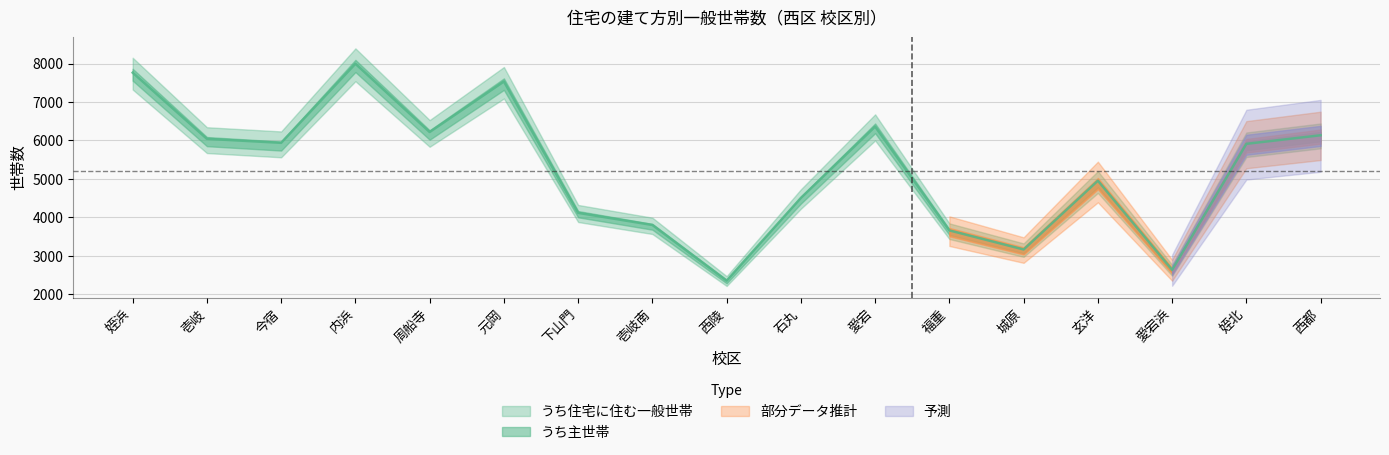

True or false: the data shows 3798 at 壱岐南.

True